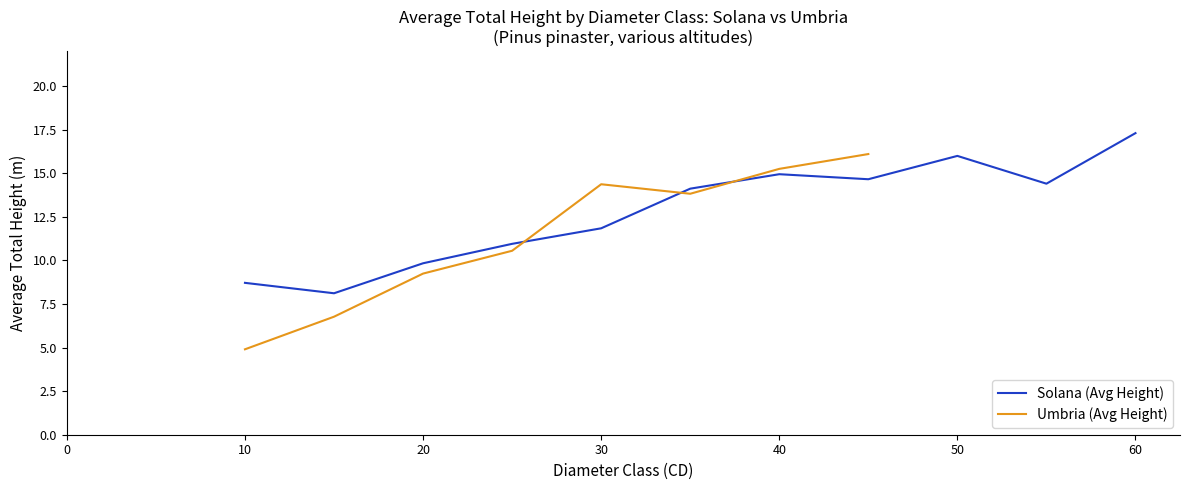

Which category has the highest value in the Solana (Avg Height) series?

60